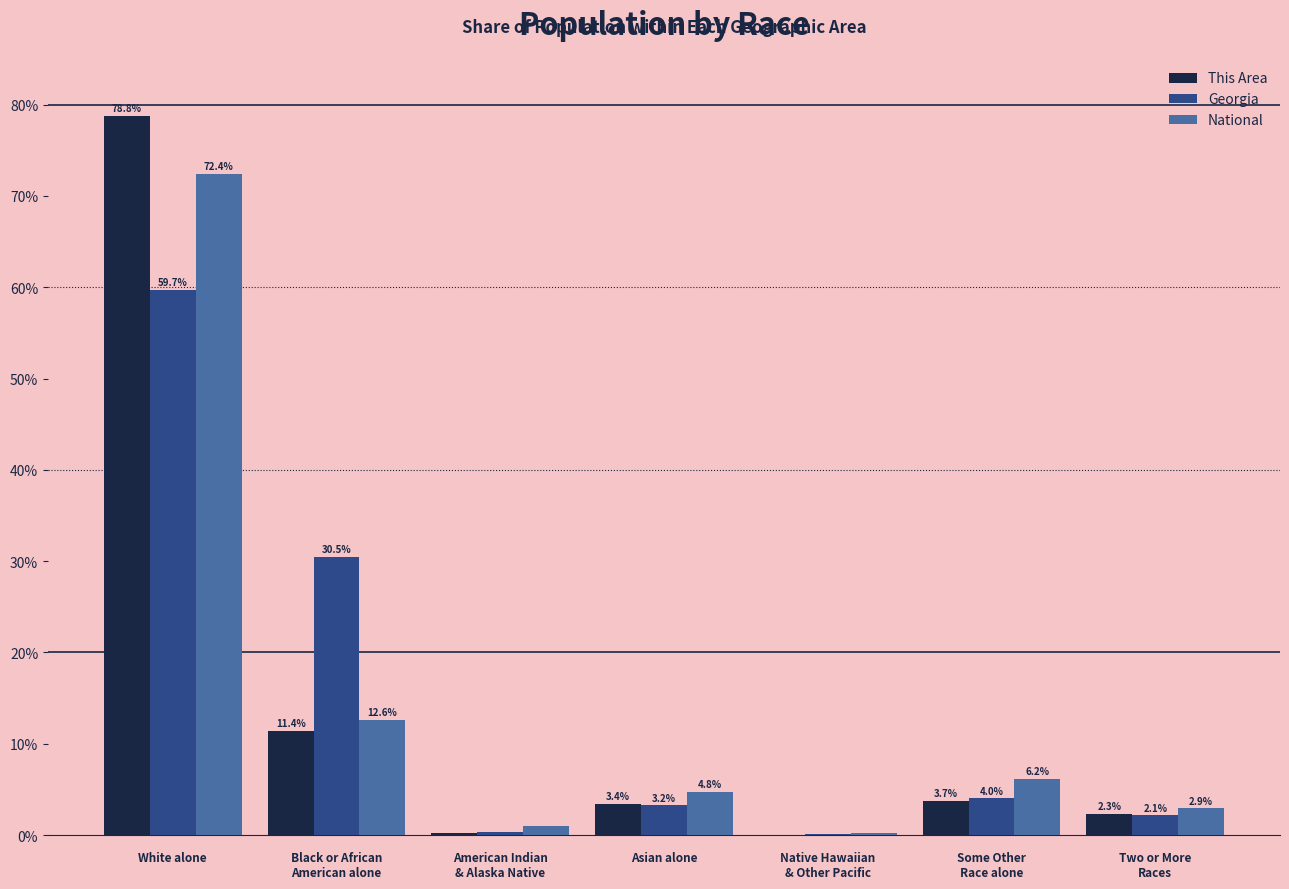

Which label corresponds to the largest value in the chart?

White alone